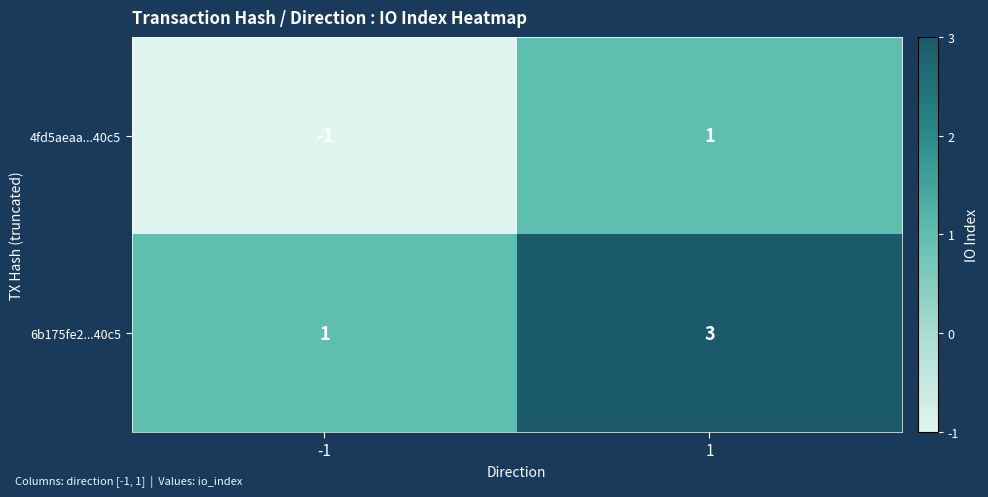

Count the number of categories in the chart.

2